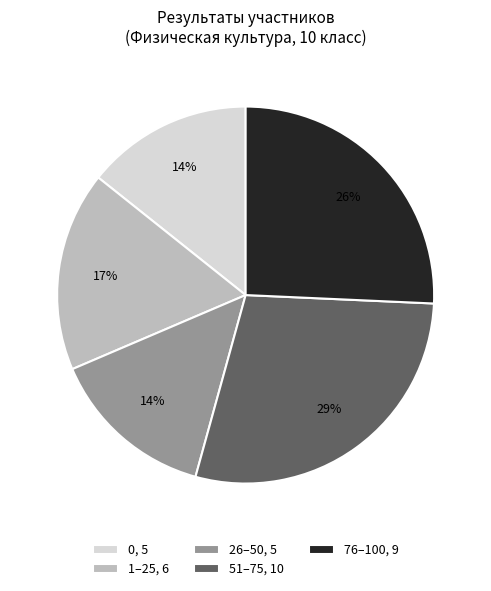

Combined, do 26–50, 5 and 76–100, 9 account for over 50%?

No